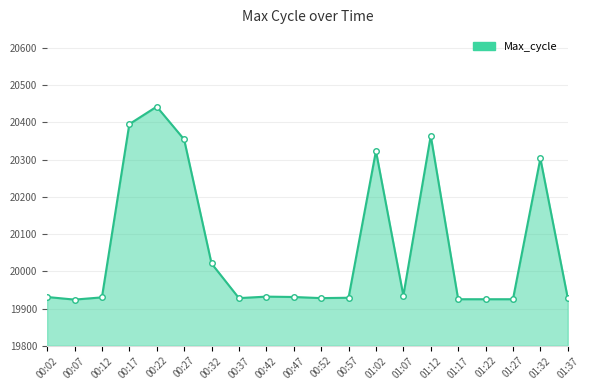

True or false: the data shows 35284 at 00:57.

False